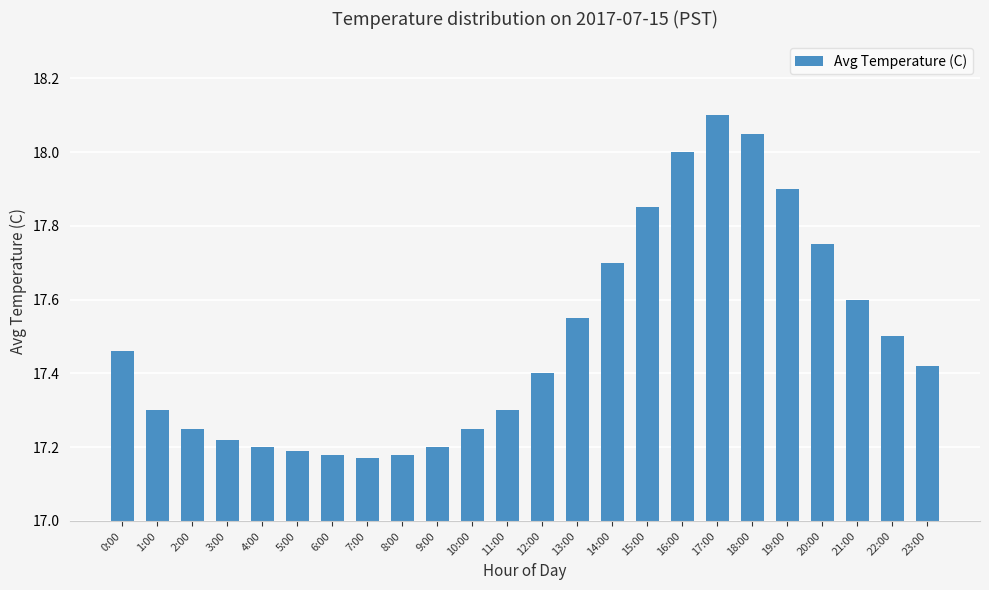

What position from the right is 6:00?

18